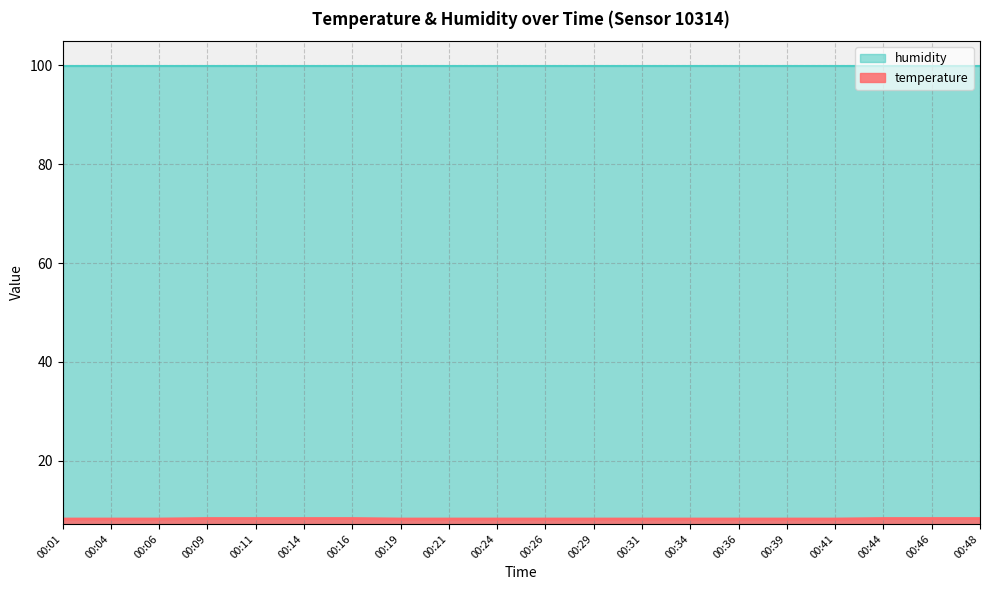

Which label corresponds to the largest value in the chart?

00:09